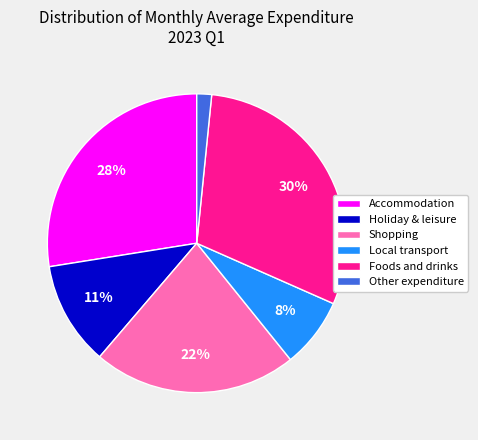

Which has a higher value, Local transport or Shopping?

Shopping